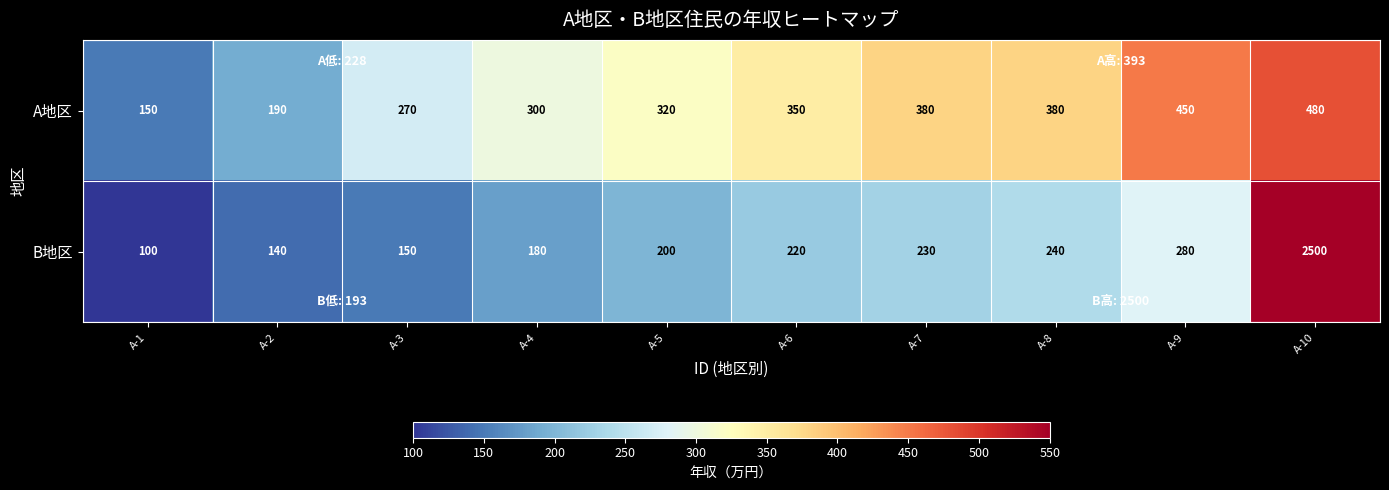

At which category does the chart reach its peak across all series?

A-10